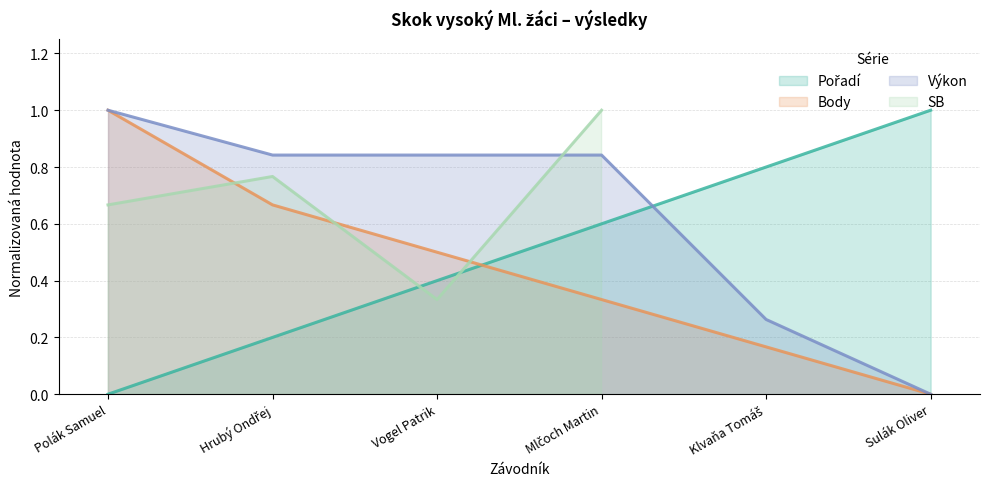

List the series in order of their overall mean, highest first.

Výkon, Pořadí, SB, Body